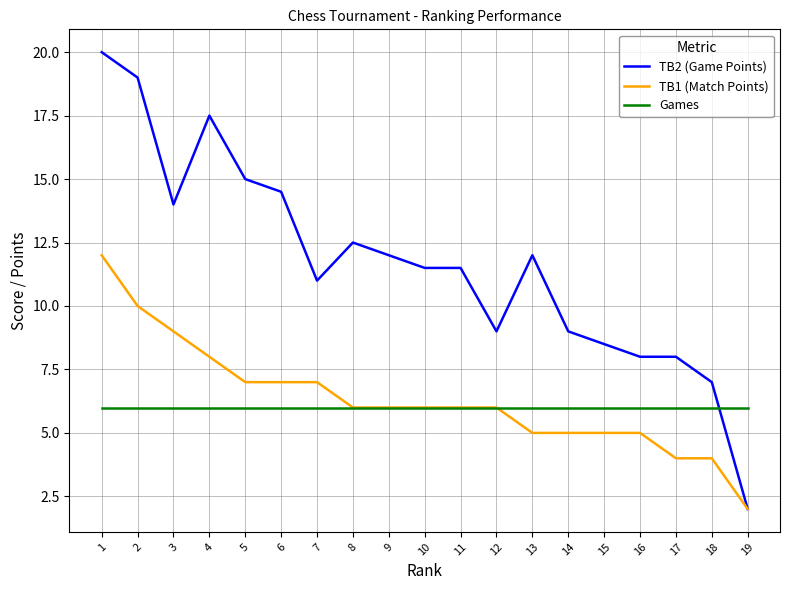

Between which two adjacent categories do Games and TB2 (Game Points) first intersect?

18 and 19